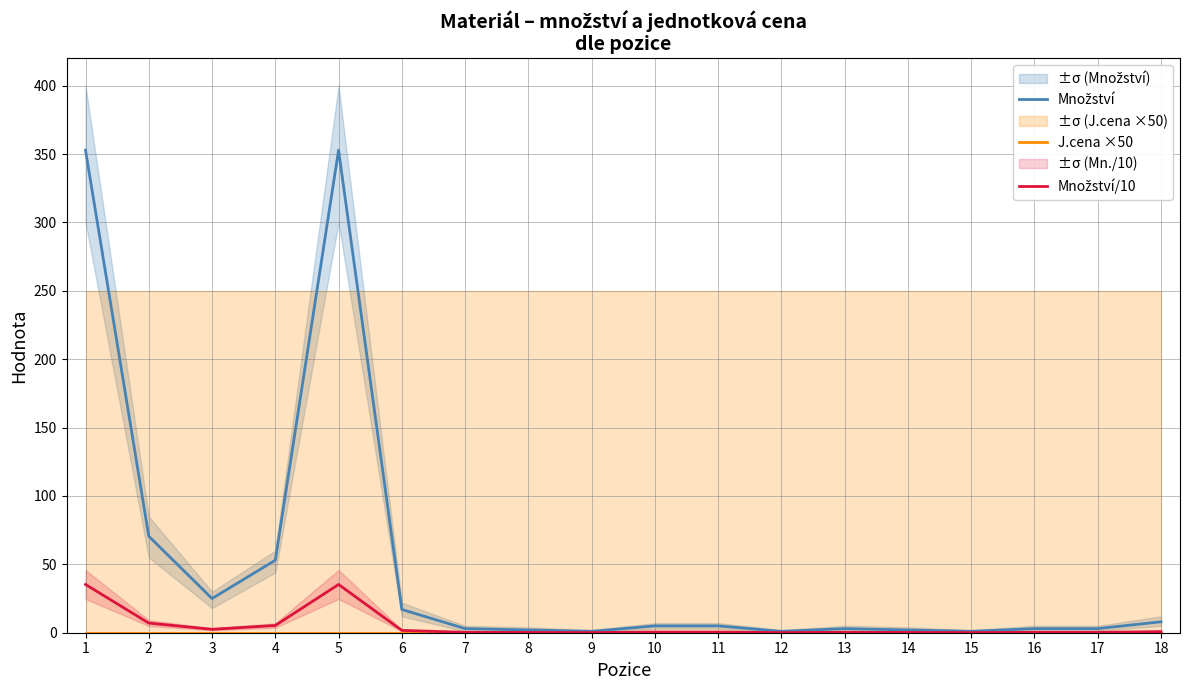

Which label corresponds to the smallest value in the chart?

1